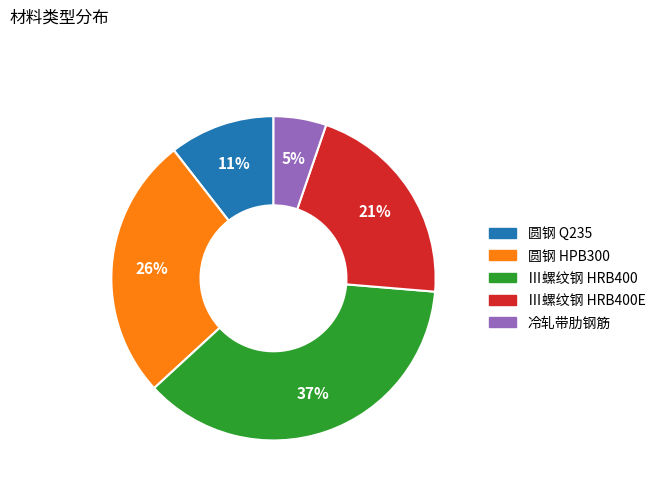

To the nearest percent, what is the average slice percentage?

20%